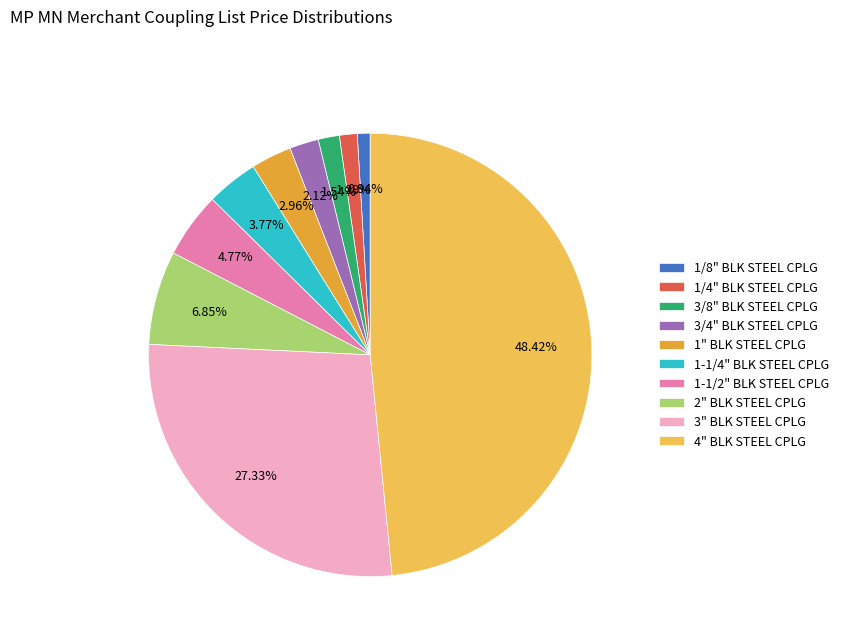

How many slices are in this pie chart?

10